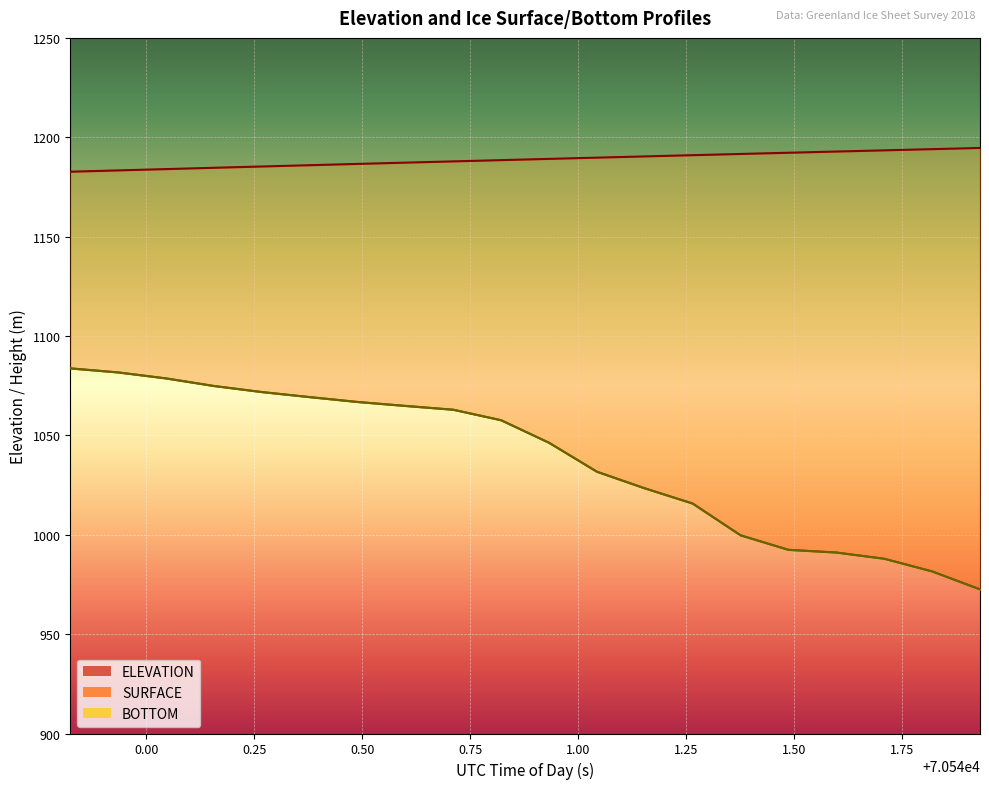

Which series changed the most between 70539.9357 and 70540.4895?

SURFACE